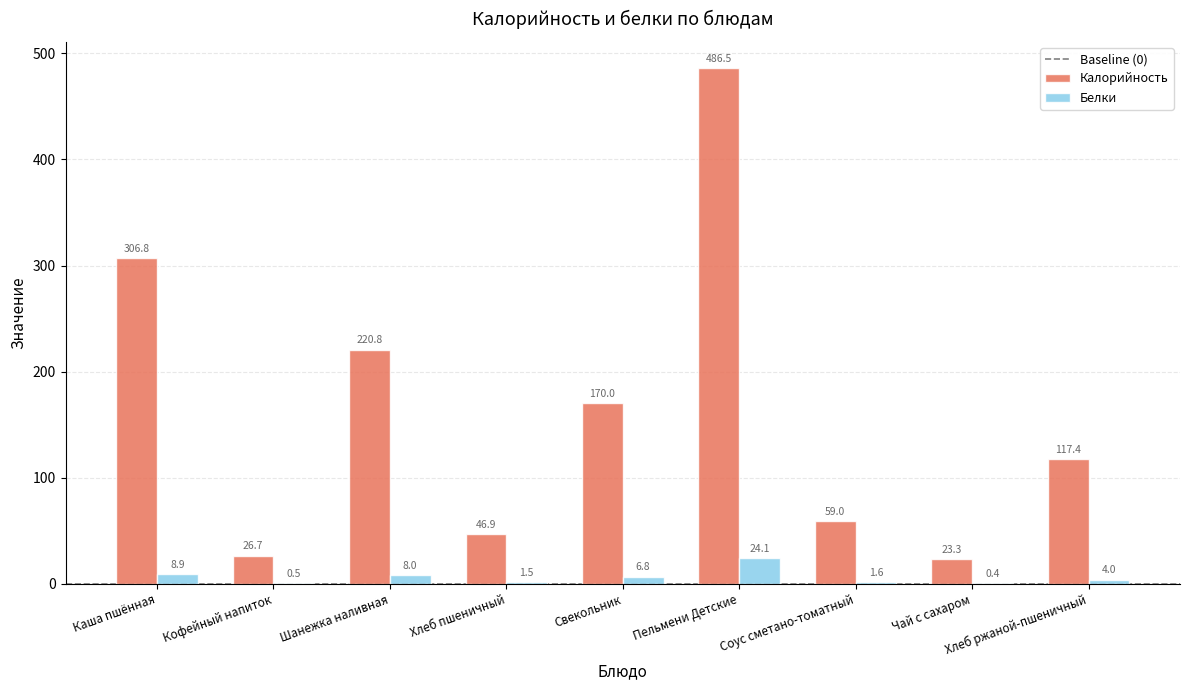

Reading right to left, transcribe all the data shown in this chart.

Калорийность: Хлеб ржаной-пшеничный=117.4	Чай с сахаром=23.3	Соус сметано-томатный=59.0	Пельмени Детские=486.5	Свекольник=170.0	Хлеб пшеничный=46.9	Шанежка наливная=220.8	Кофейный напиток=26.7	Каша пшённая=306.8
Белки: Хлеб ржаной-пшеничный=4.0	Чай с сахаром=0.4	Соус сметано-томатный=1.6	Пельмени Детские=24.1	Свекольник=6.8	Хлеб пшеничный=1.5	Шанежка наливная=8.0	Кофейный напиток=0.5	Каша пшённая=8.9